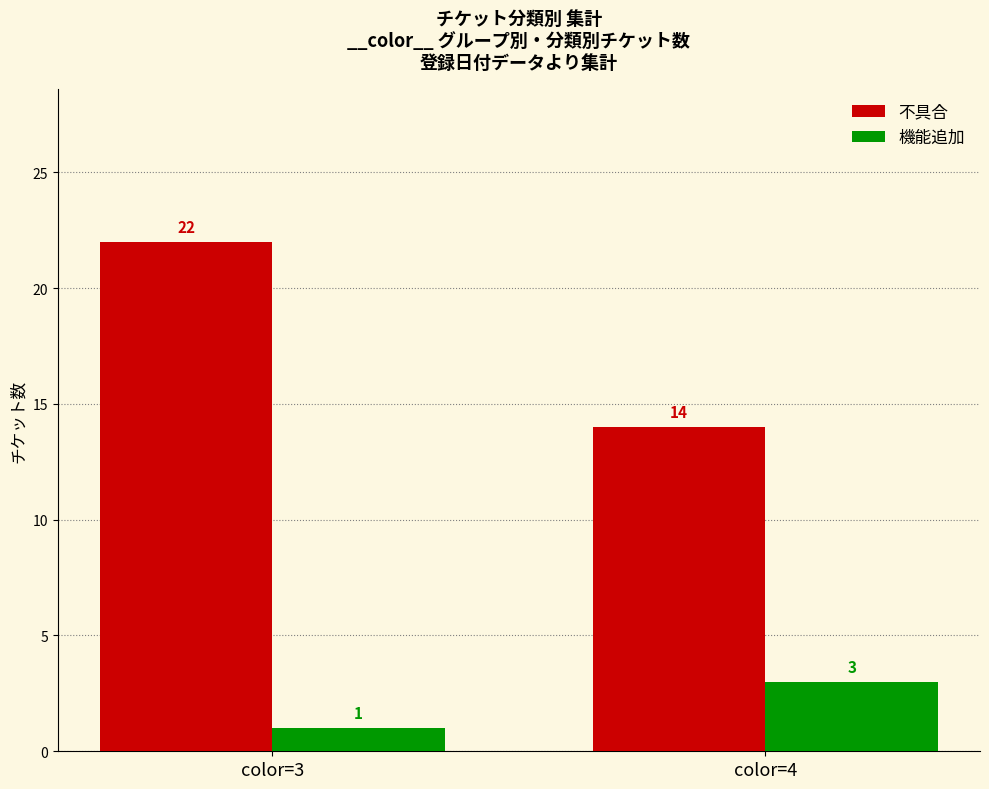

How many bars are there in total?

4